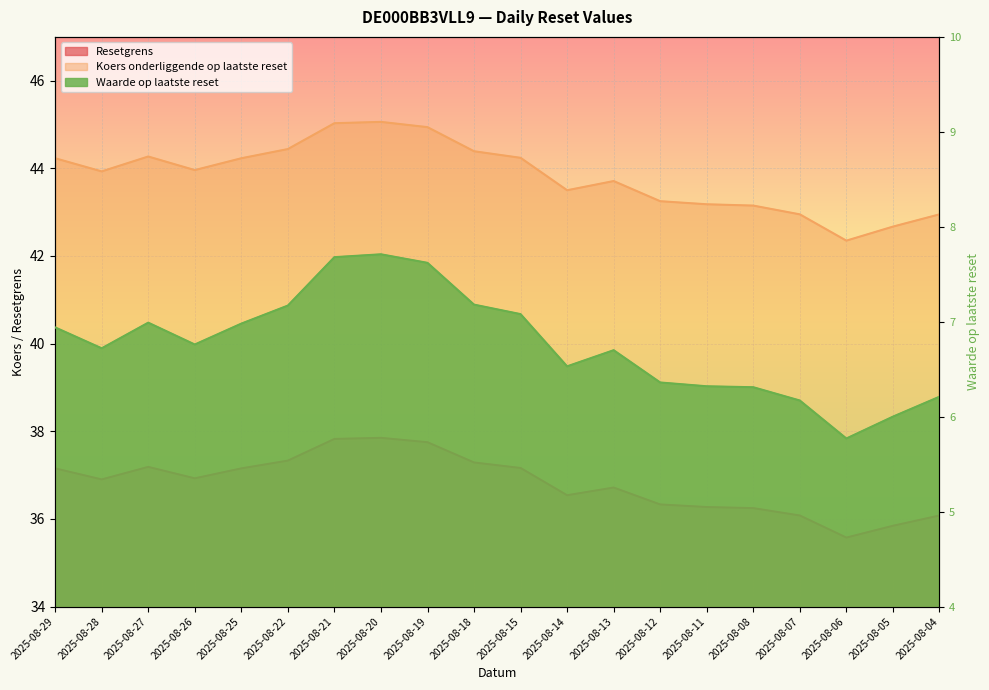

True or false: Resetgrens has a value of 36.9 at 2025-08-28.

True